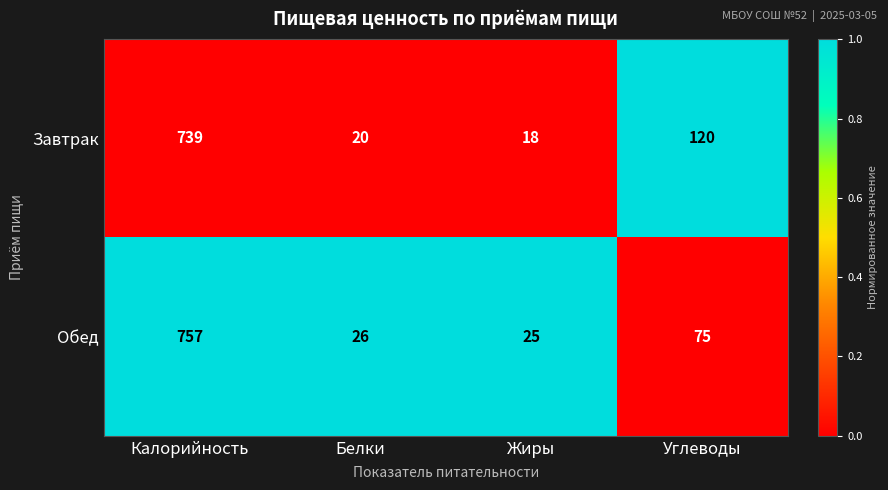

Is it true that Завтрак equals 739 at Калорийность?

True